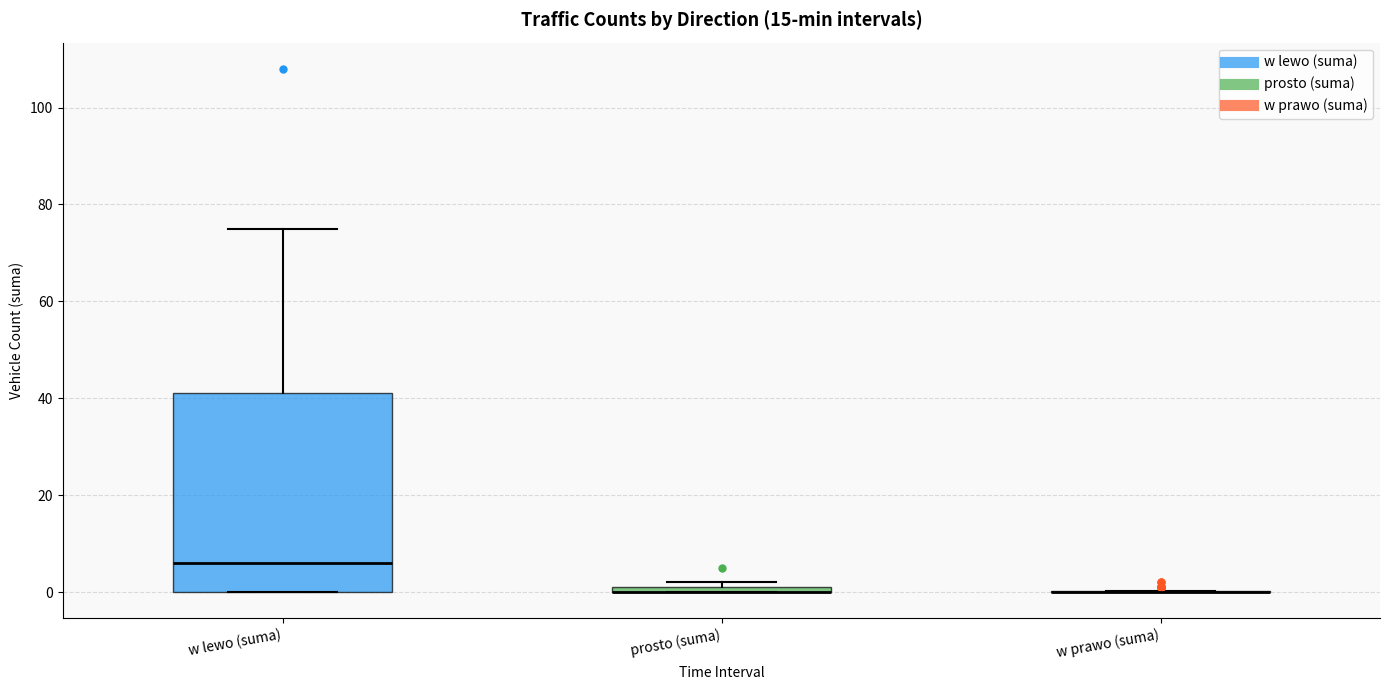

Which box is the tallest, from its lower edge to its upper edge?

w lewo (suma)